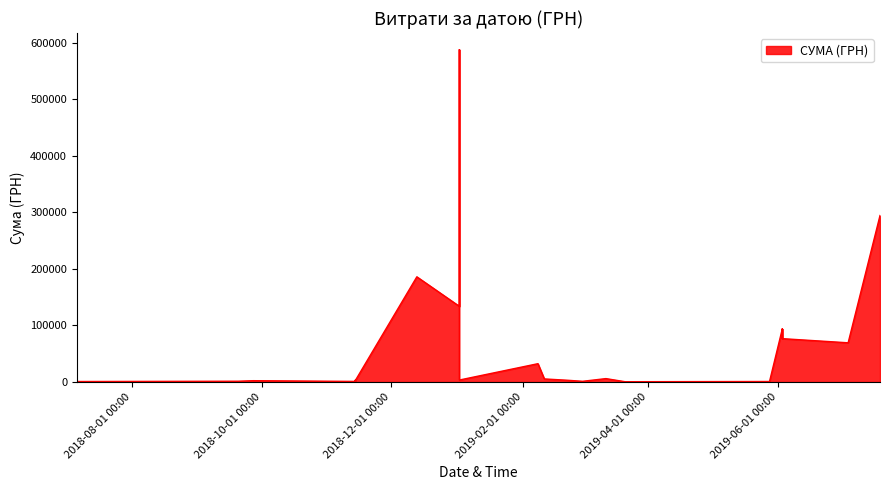

Rank the categories by value from lowest to highest.

7, 8, 39, 6, 33, 10, 11, 12, 13, 14, 15, 16, 17, 38, 35, 36, 37, 34, 18, 31, 19, 20, 21, 22, 23, 24, 25, 26, 9, 30, 27, 1, 3, 5, 2, 4, 28, 32, 0, 29